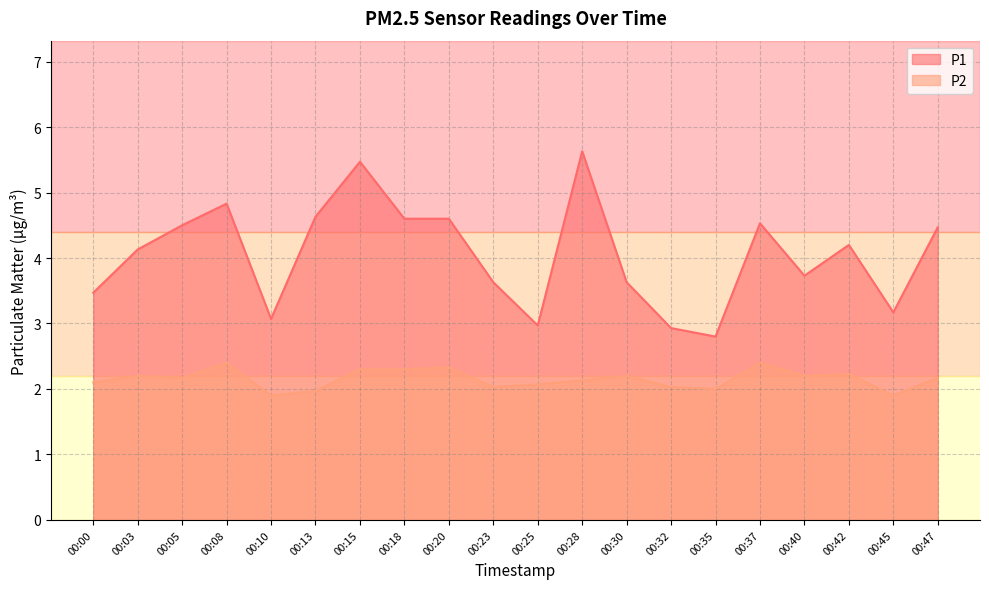

Reading right to left, list all the values displayed in this chart.

P1: 4.5	3.2	4.2	3.7	4.5	2.8	2.9	3.6	5.6	3.0	3.6	4.6	4.6	5.5	4.6	3.1	4.8	4.5	4.1	3.5
P2: 2.2	1.9	2.2	2.2	2.4	2.0	2.0	2.2	2.1	2.1	2.0	2.3	2.3	2.3	2.0	1.9	2.4	2.2	2.2	2.1